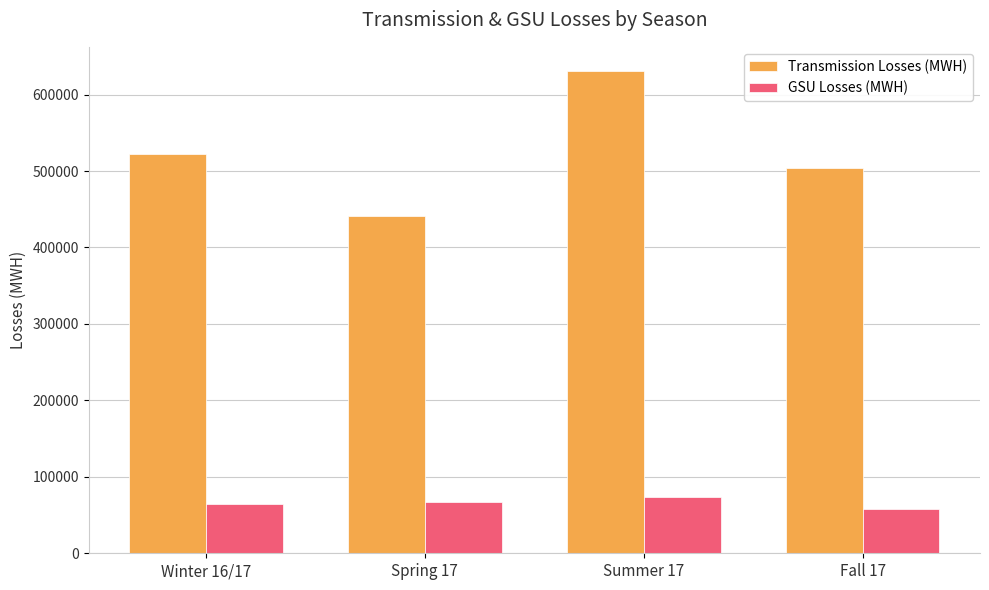

Rank the series by their average value, from highest to lowest.

Transmission Losses (MWH), GSU Losses (MWH)